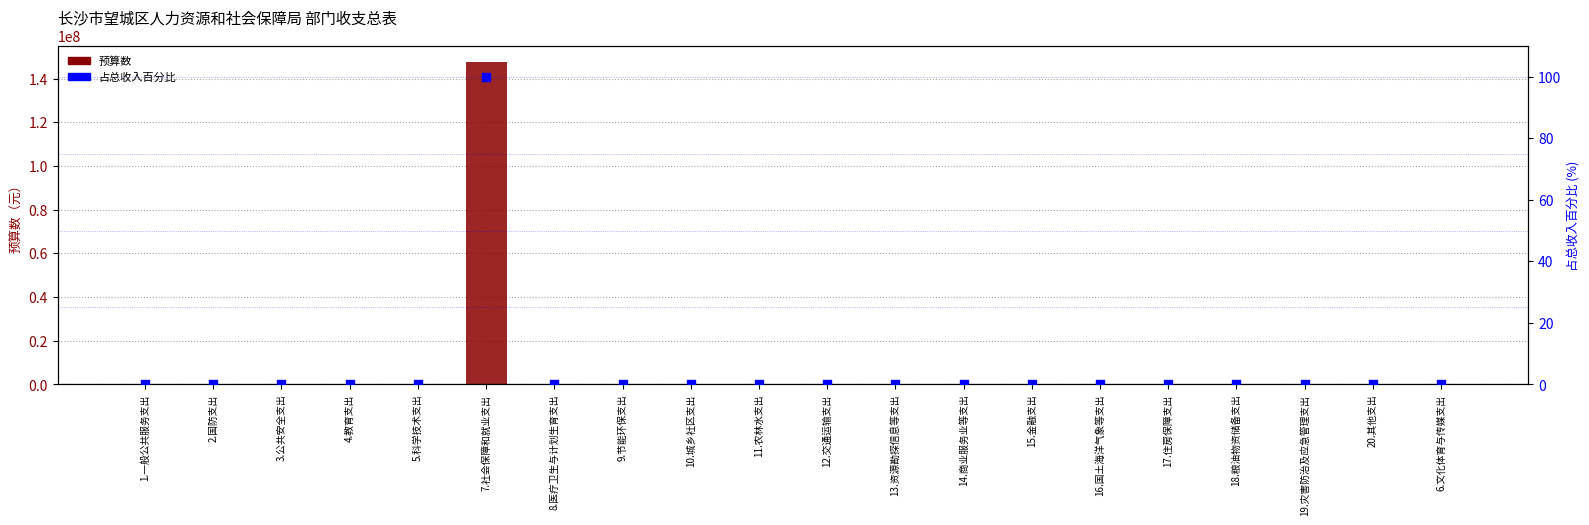

Which series has the largest Y range (max minus min)?

预算数